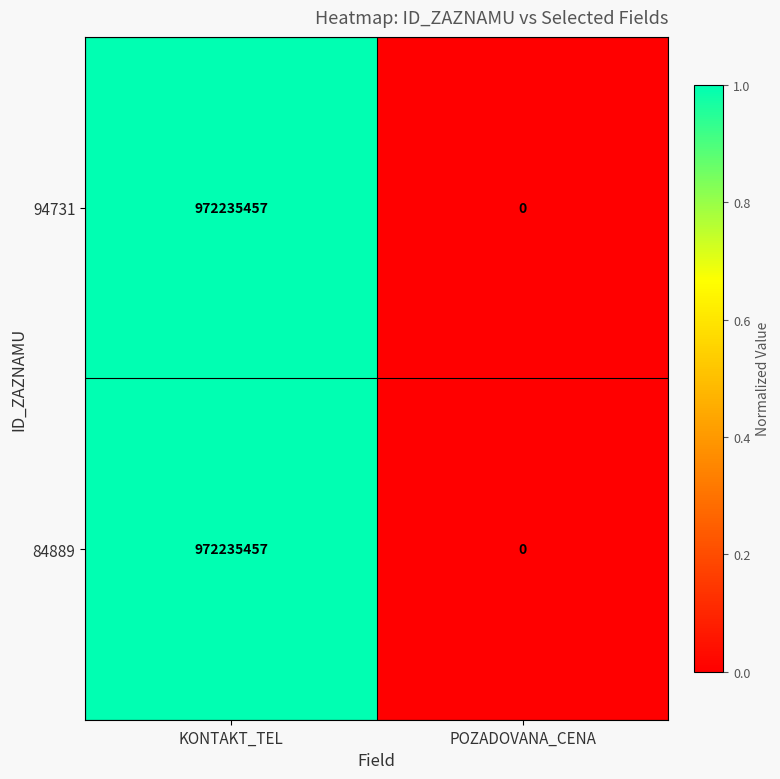

At which label is 84889 closest to 486117728?

POZADOVANA_CENA